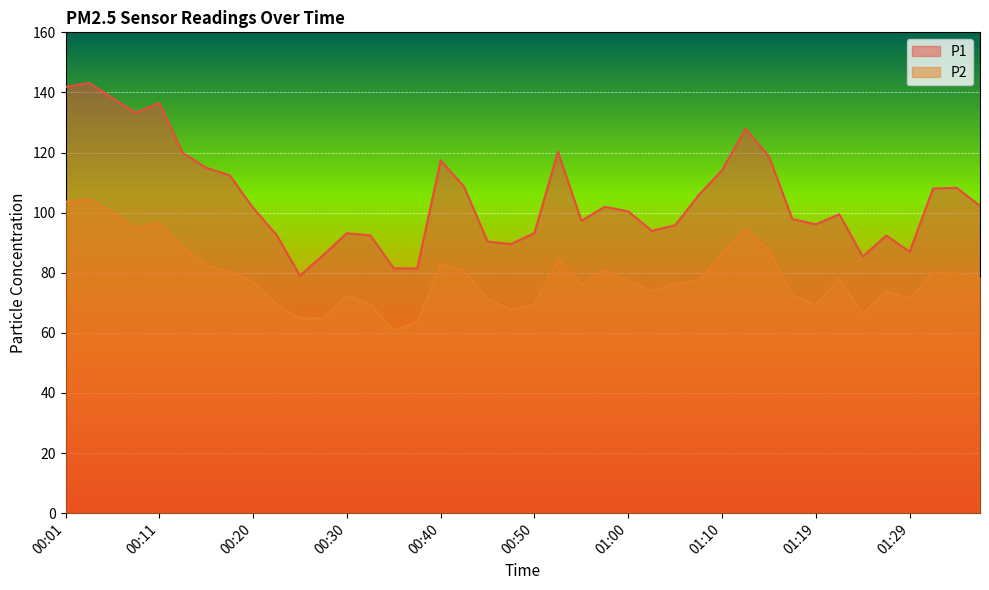

Is the value of P1 at 00:52 greater than the value of P2 at 00:38?

Yes